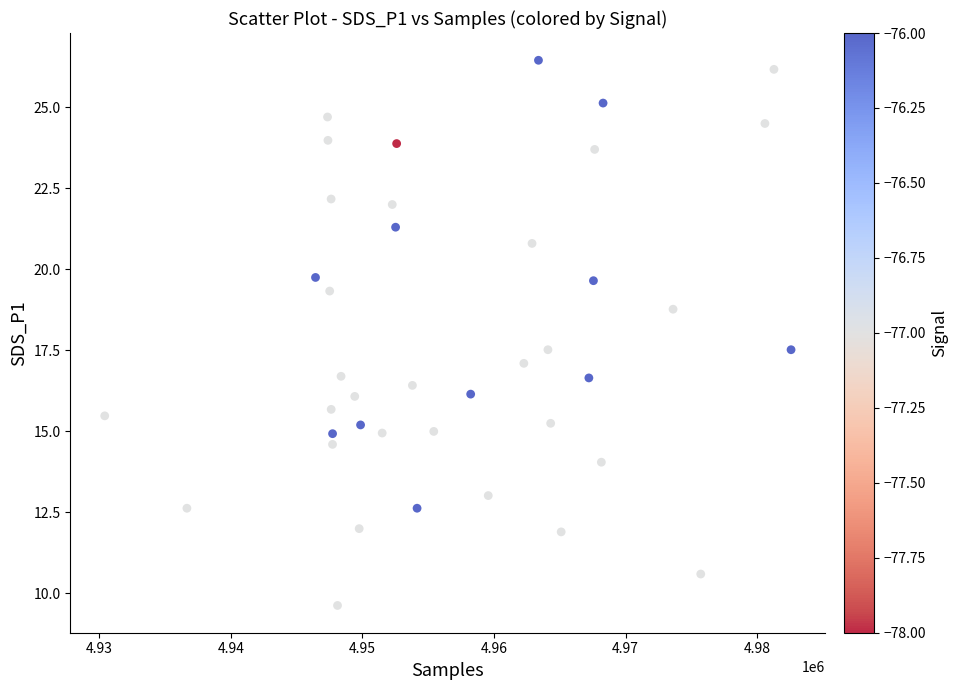

What is the range of Y values (max minus min)?

16.8